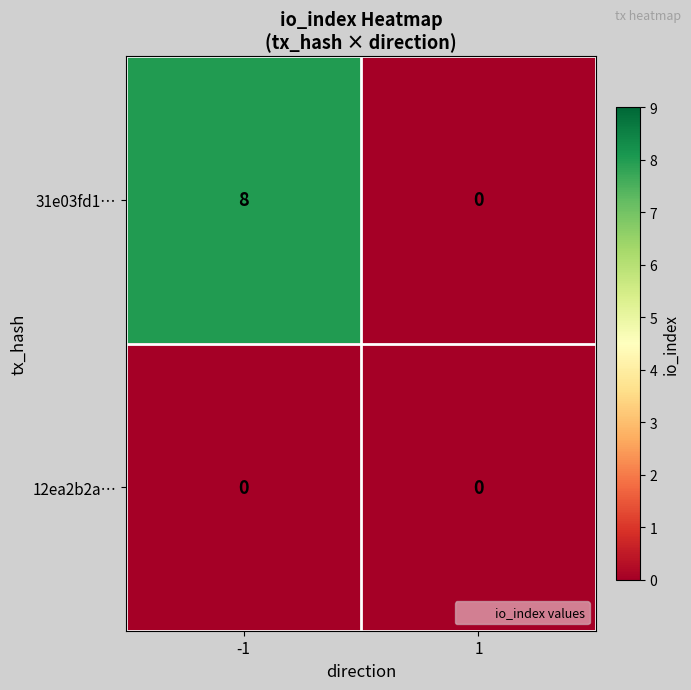

Reading right to left, transcribe all the data shown in this chart.

31e03fd1…: 0	8
12ea2b2a…: 0	0